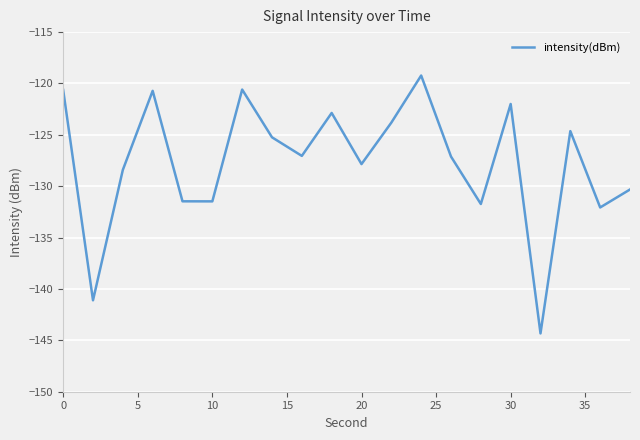

What is the maximum value shown in the chart?

-119.2